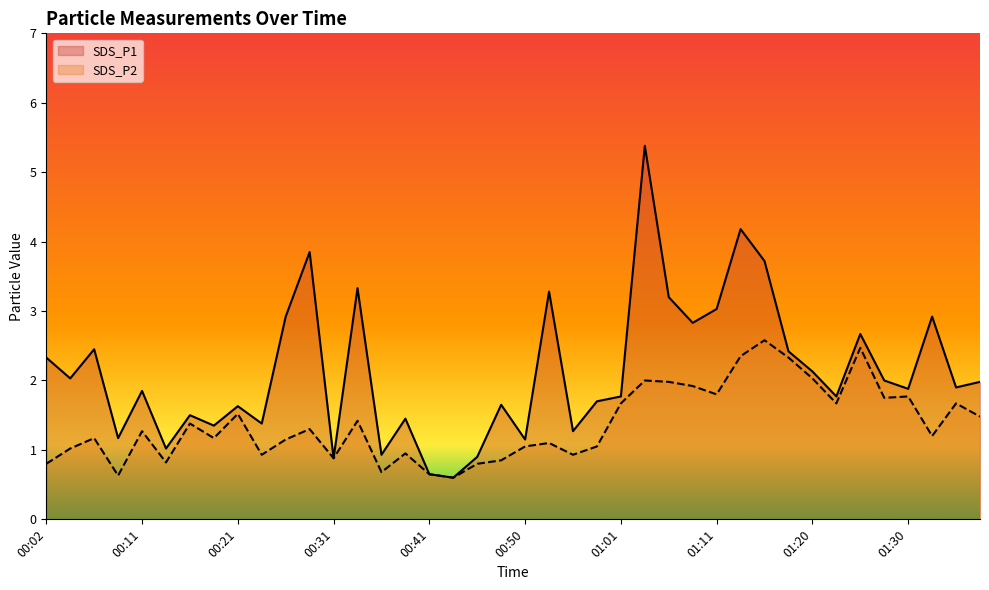

Is it true that SDS_P1 equals 2.3 at 00:02?

True